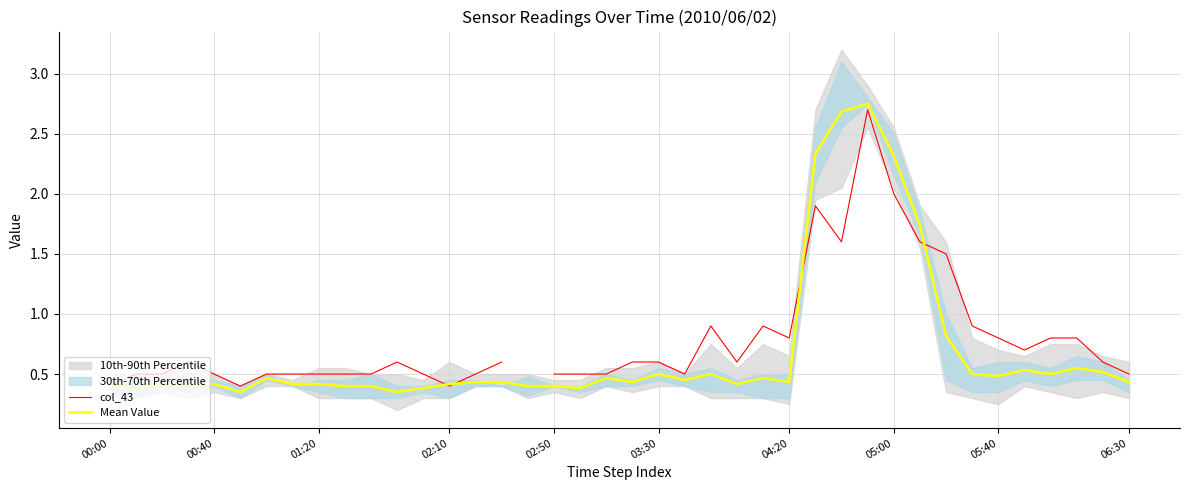

How many interior local peaks does the Mean Value series have?

10